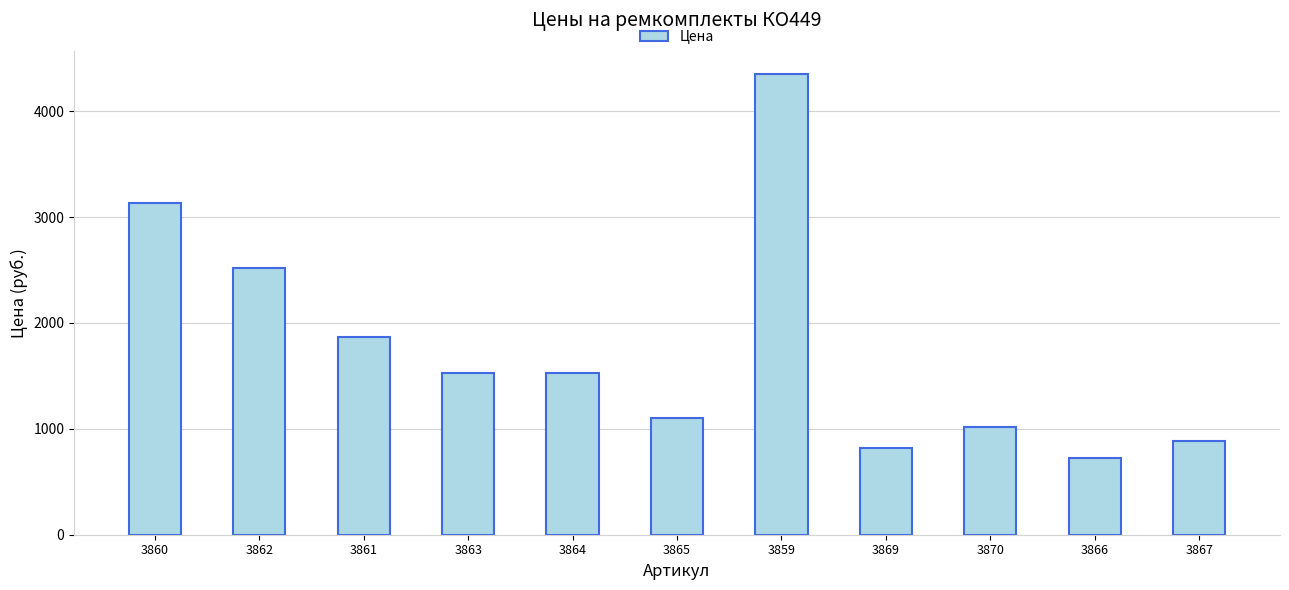

What is the label of the 4th bar from the right?

3869